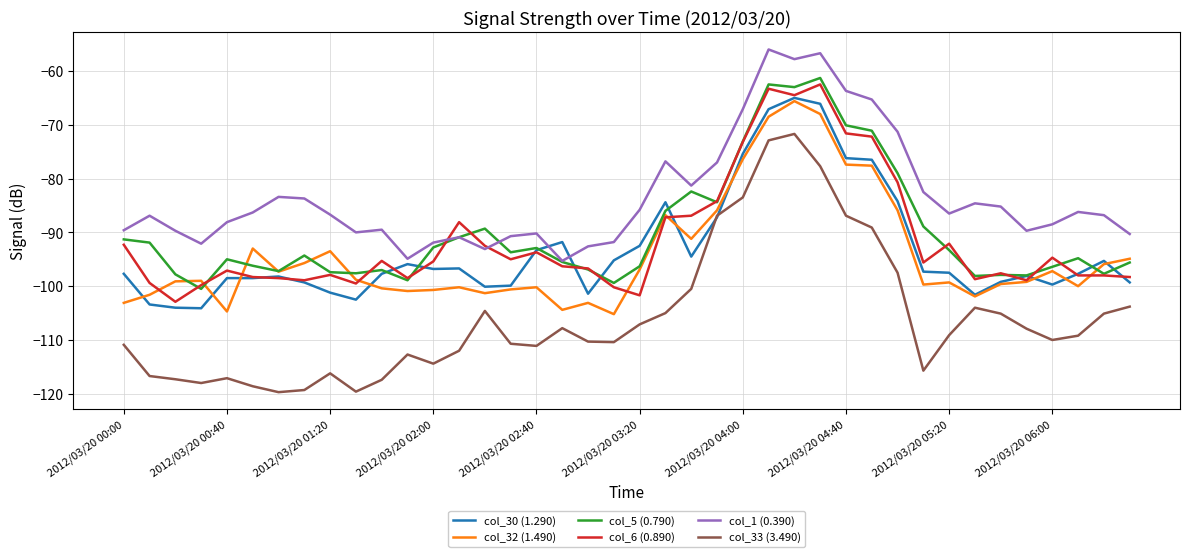

How many lines are shown in the chart?

6